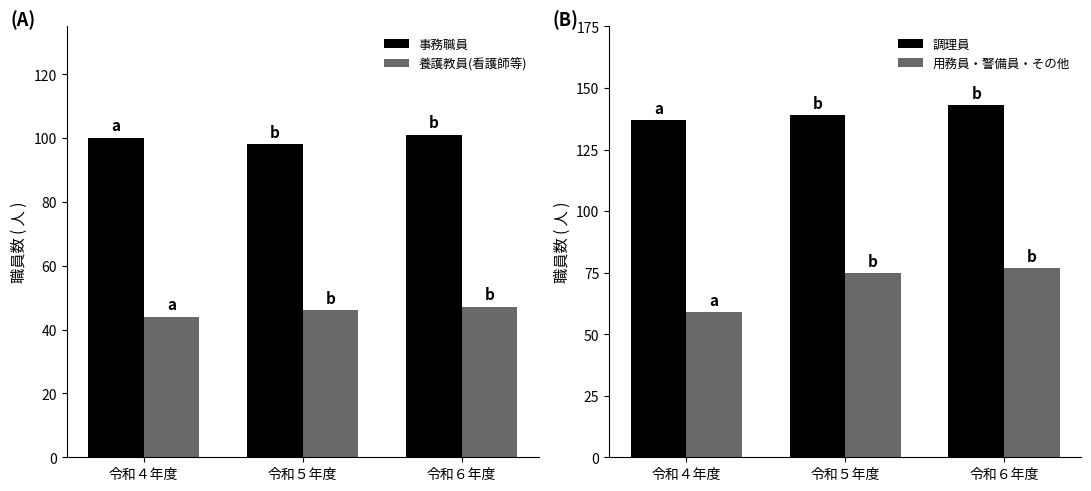

What is the sum of all 事務職員 values?

299